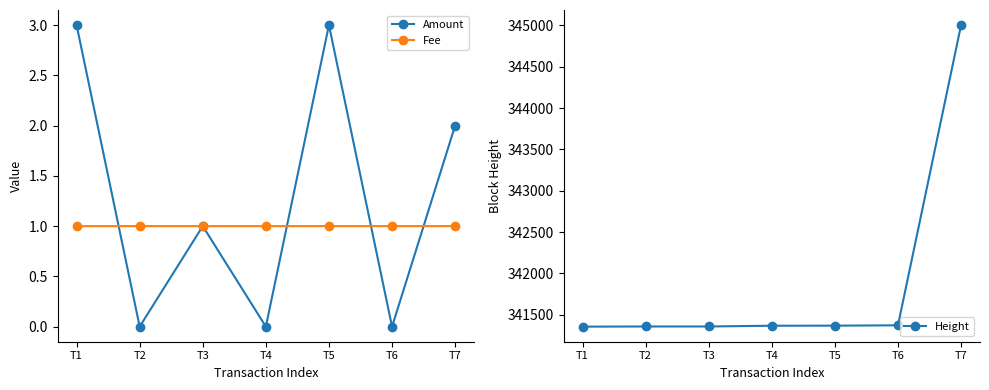

Between T7 and T1, which is larger?

T1